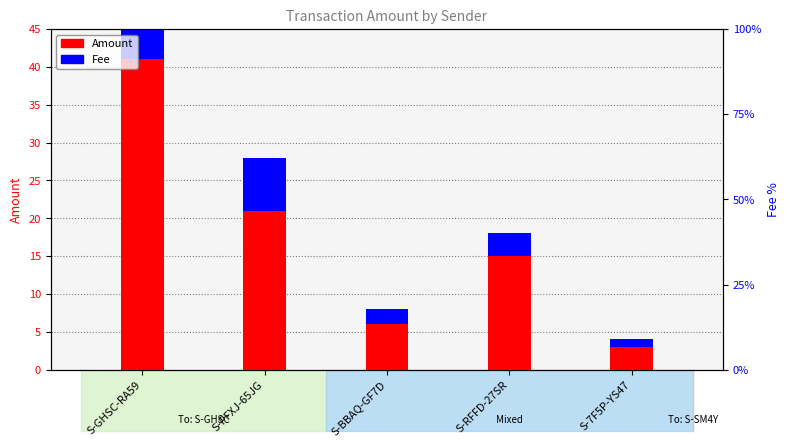

What is the label of the 5th bar from the right?

S-GHSC-RA59